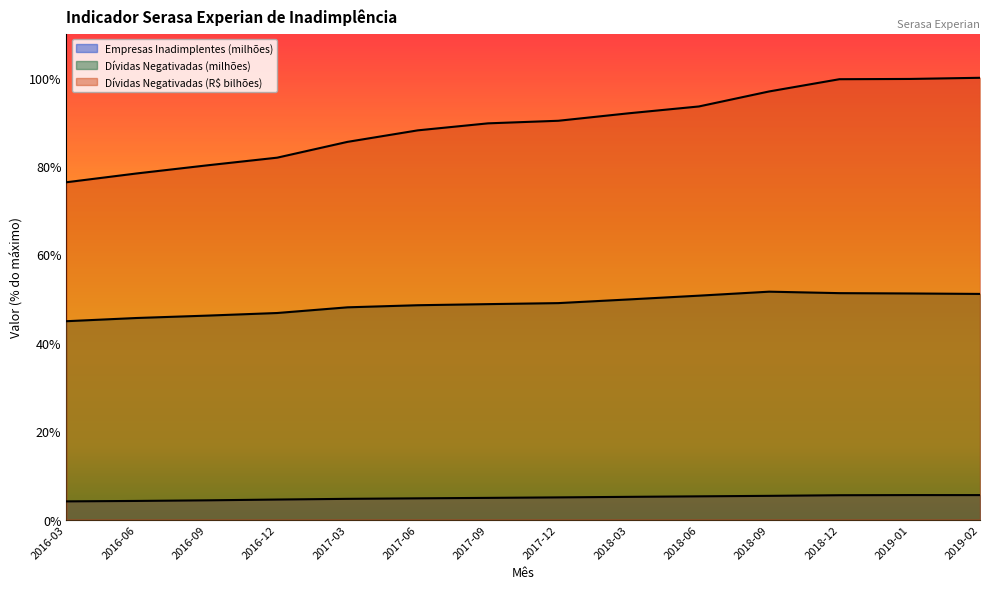

What is the difference between the Dívidas Negativadas (R$ bilhões) values at 2016-06 and 2018-09?

18.6